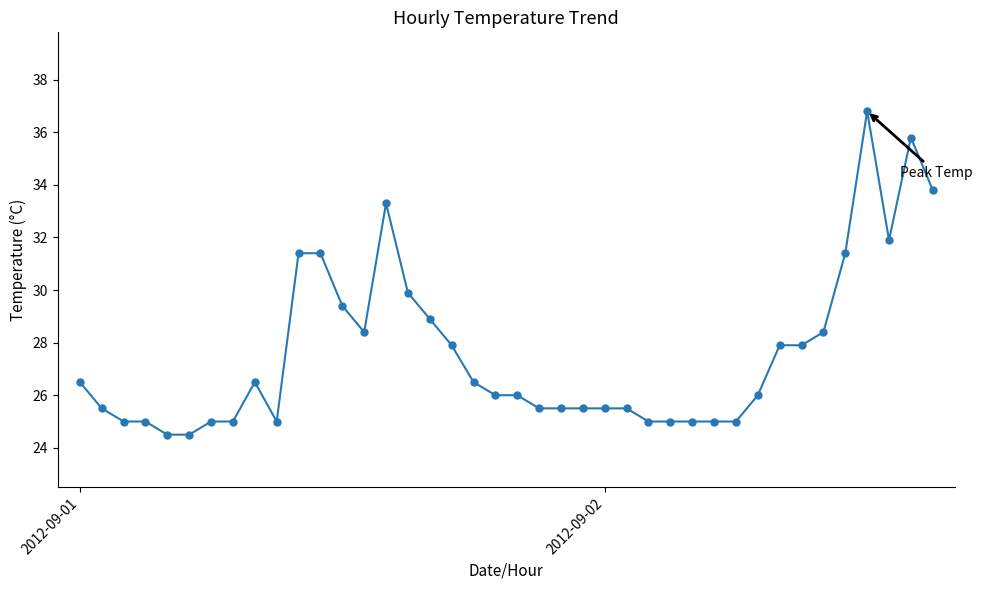

What is the maximum value shown in the chart?

36.8